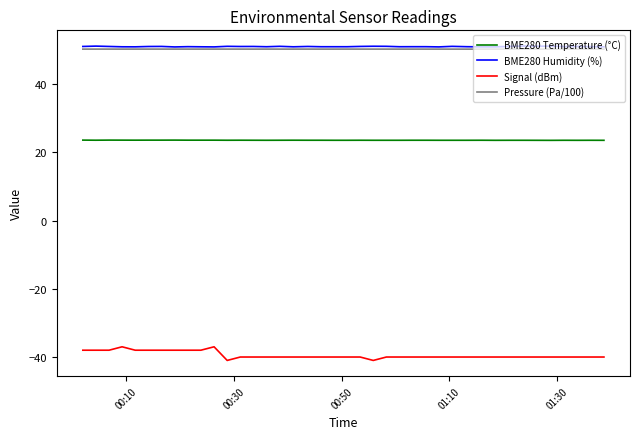

What are all the series names shown in the legend?

BME280 Temperature (°C), BME280 Humidity (%), Signal (dBm), Pressure (Pa/100)